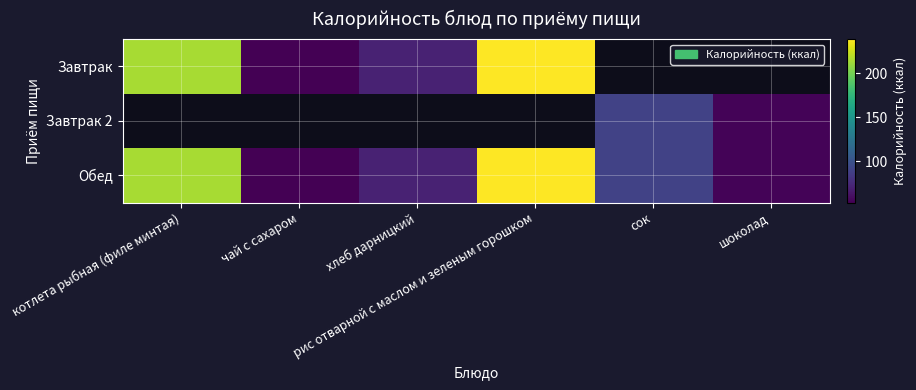

Between чай с сахаром and хлеб дарницкий, which series saw the biggest shift?

Завтрак